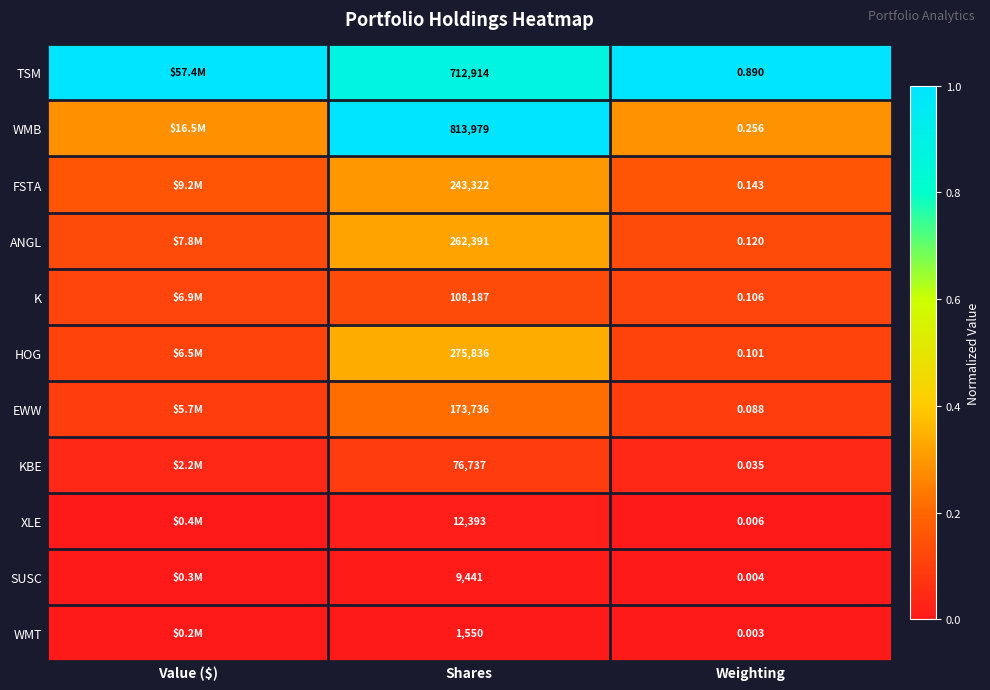

Is the value of FSTA at Weighting greater than the value of WMB at Weighting?

No